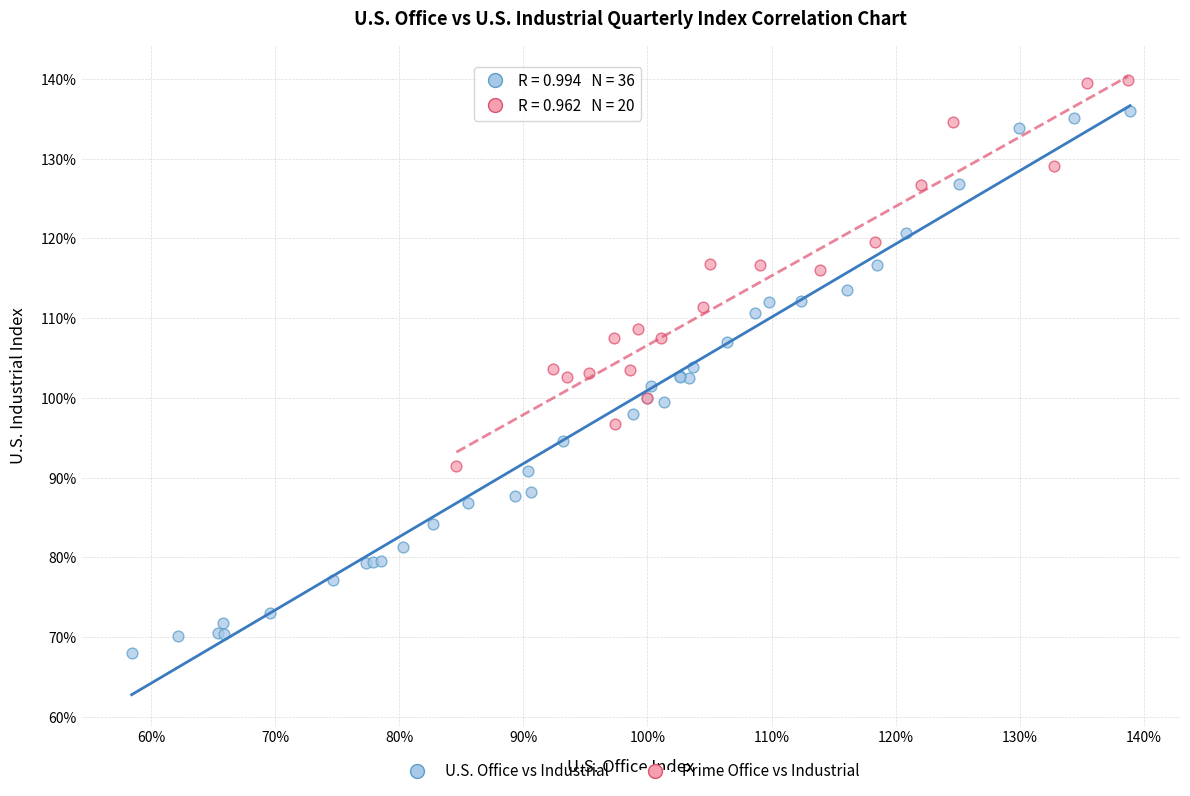

Which series contains the lowest Y value?

U.S. Office vs Industrial